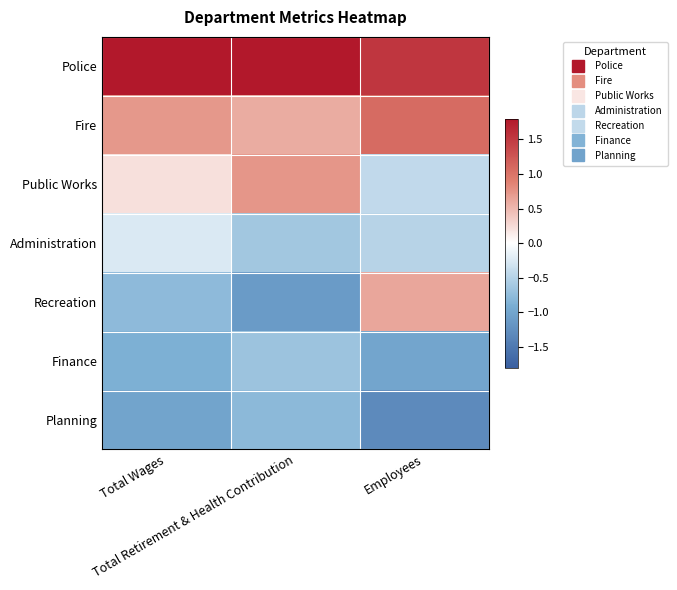

Which has a higher value, Total Wages or Employees?

Total Wages